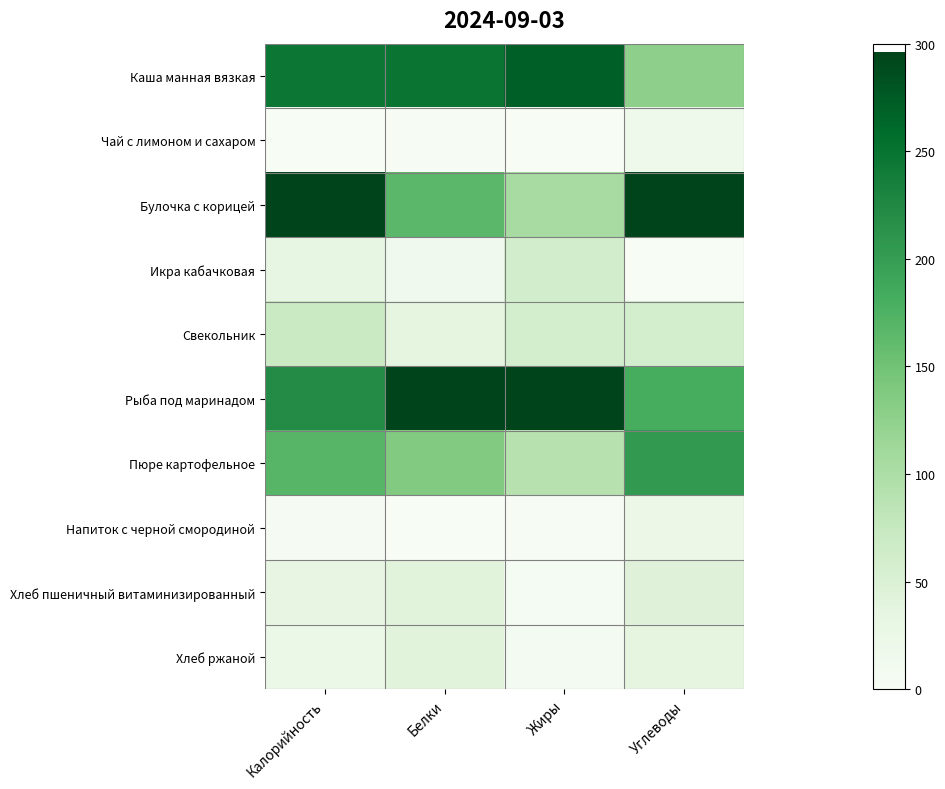

Which series changed the most between Жиры and Углеводы?

Булочка с корицей